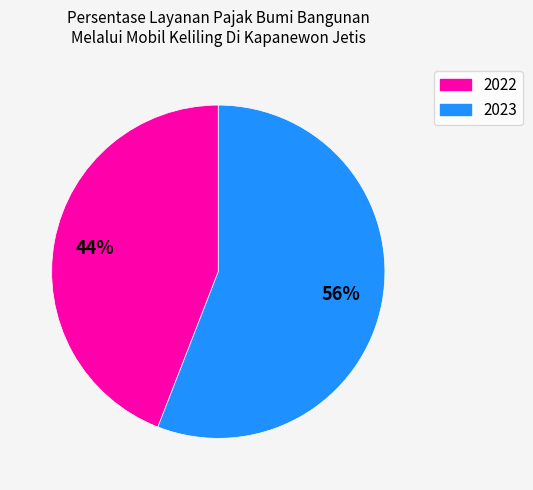

Combined, do 2023 and 2022 account for over 50%?

Yes